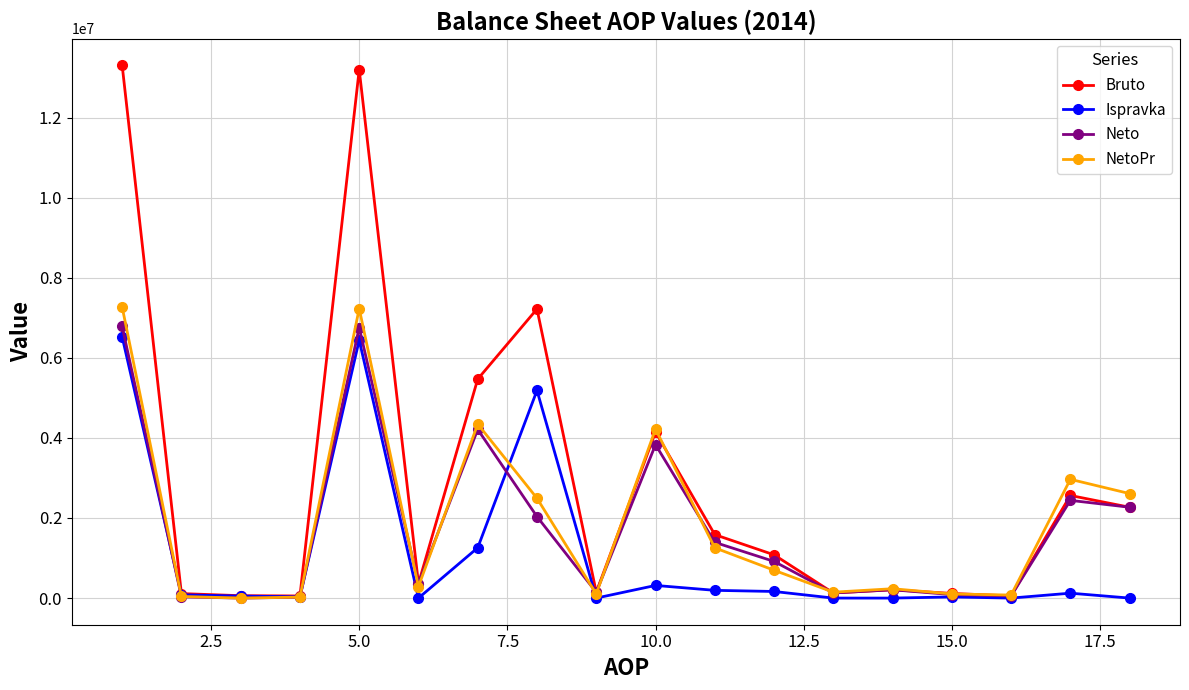

What is the maximum value shown in the chart?

13306638